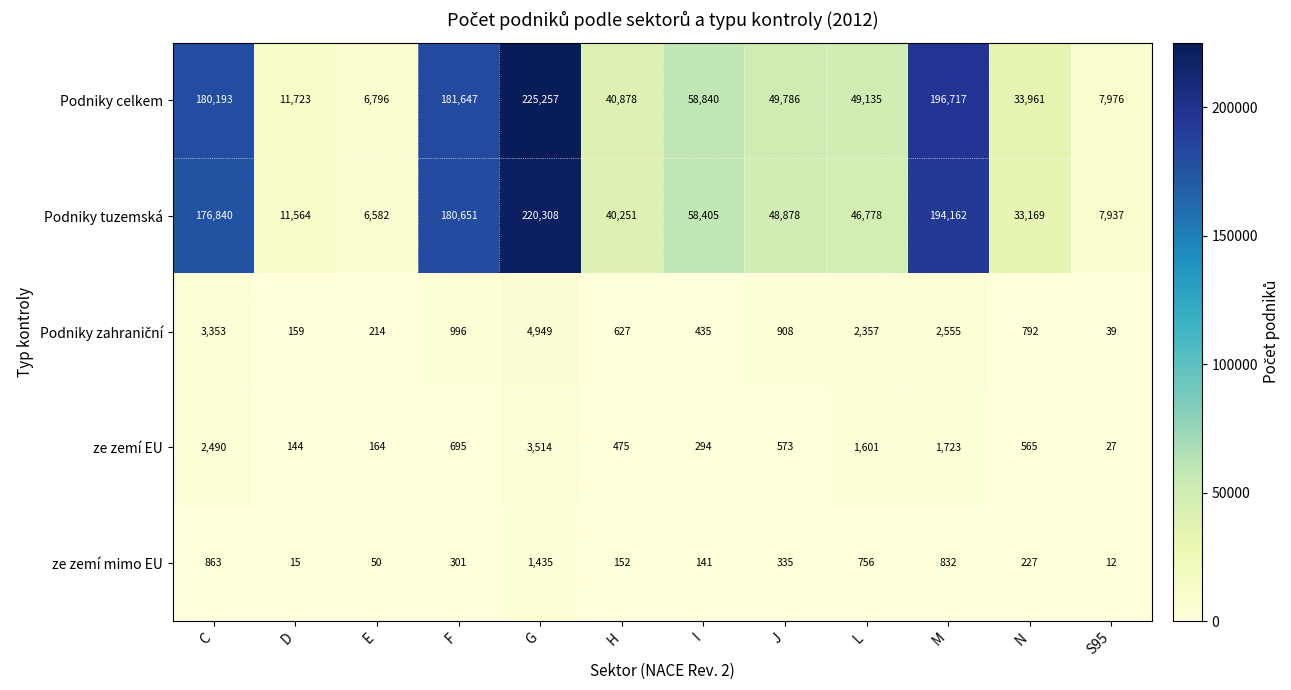

How many data points does each series have?

12